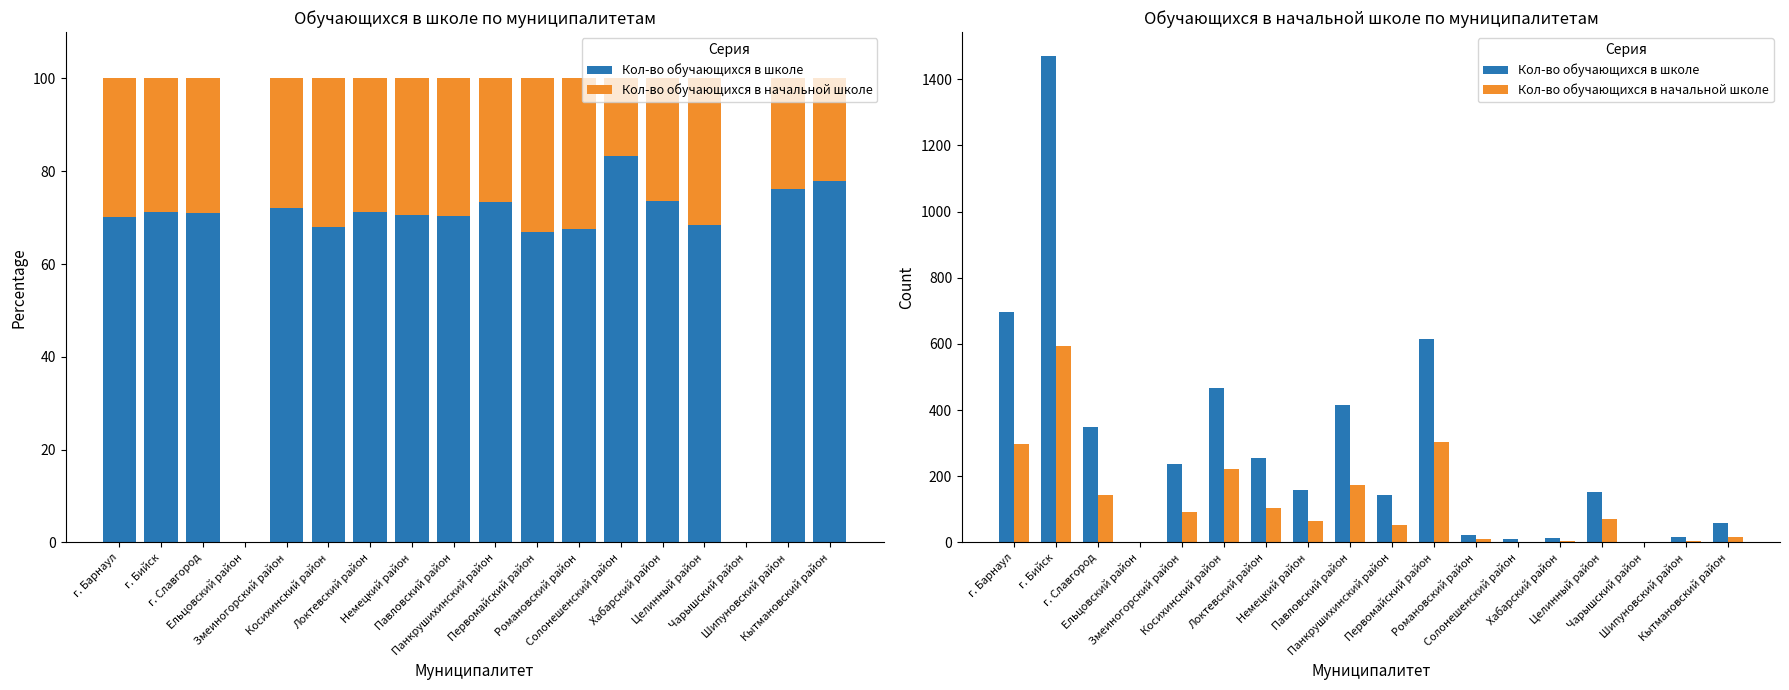

Is the value of Кол-во обучающихся в начальной школе at Ельцовский район greater than the value of Кол-во обучающихся в школе at Локтевский район?

No